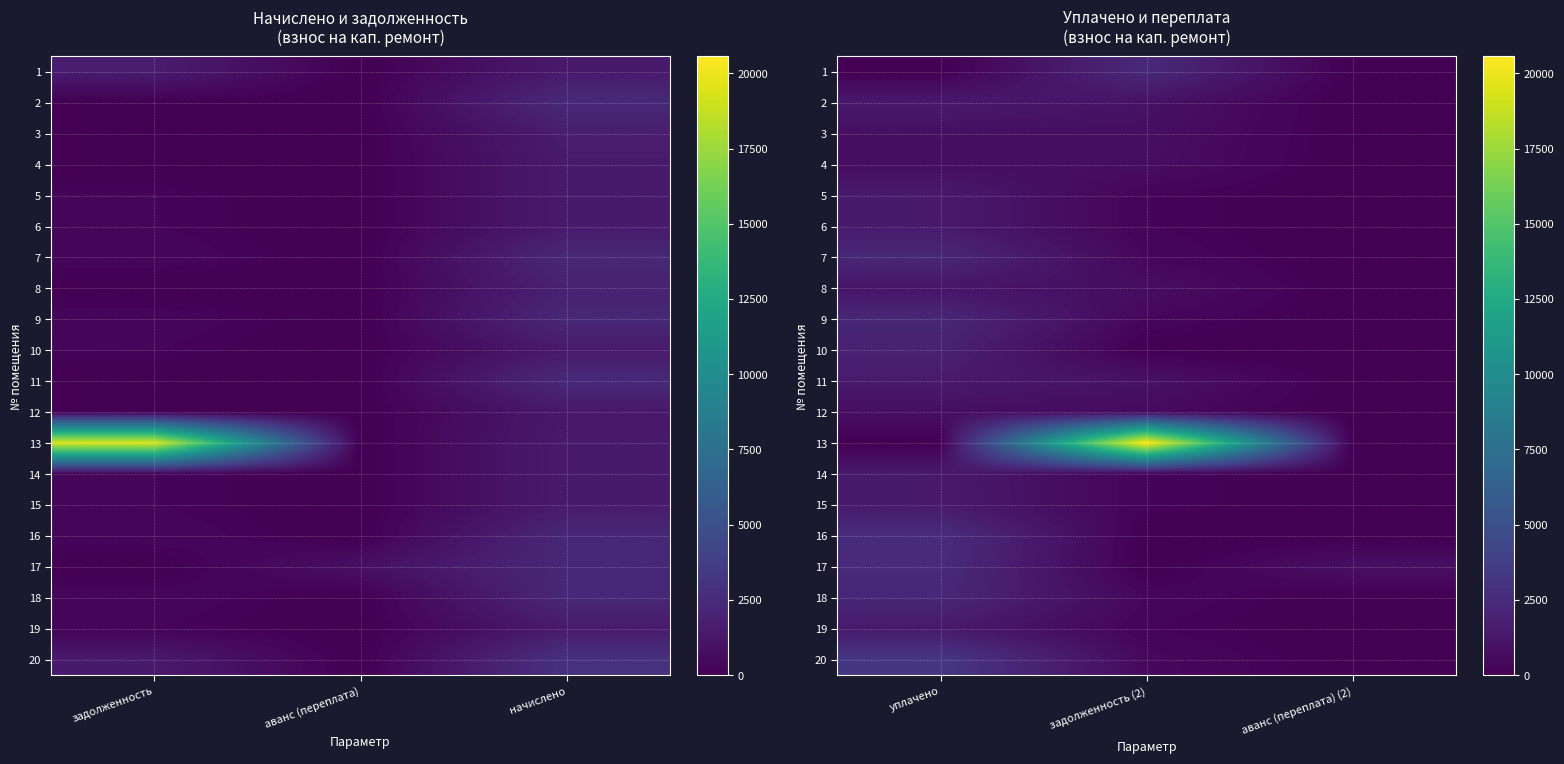

What is the difference between the 20 values at задолженность (2) and аванс (переплата) (2)?

484.2